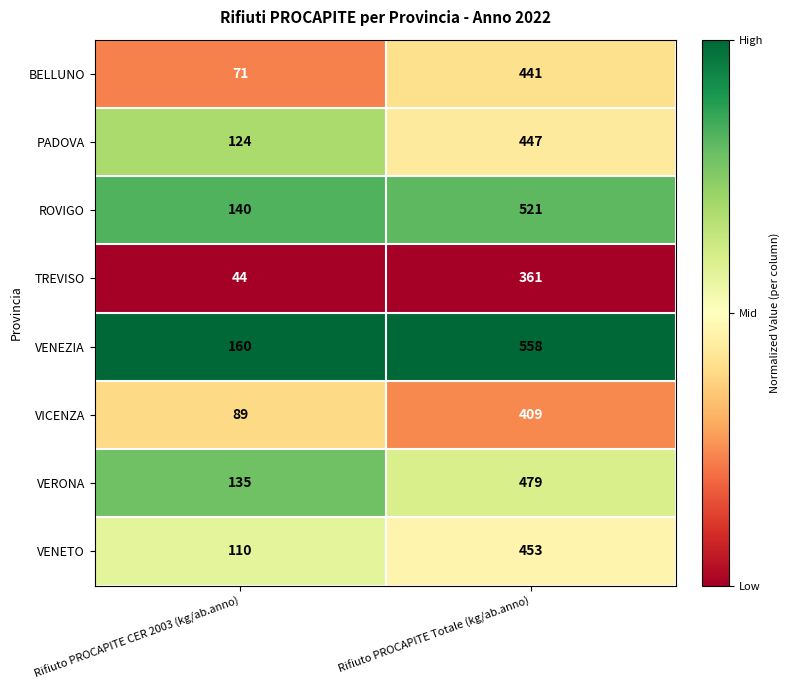

How many categories are shown in the chart?

2